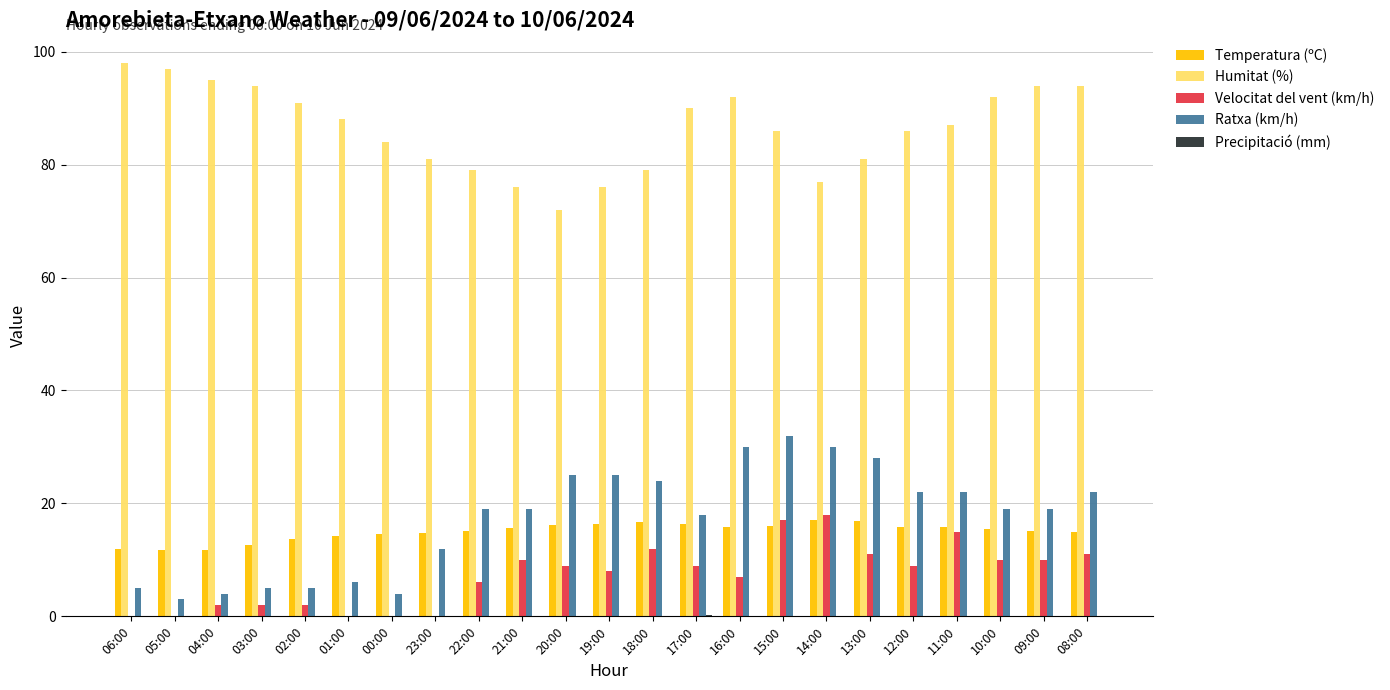

What value does the Ratxa (km/h) series have at 13:00?

28.0